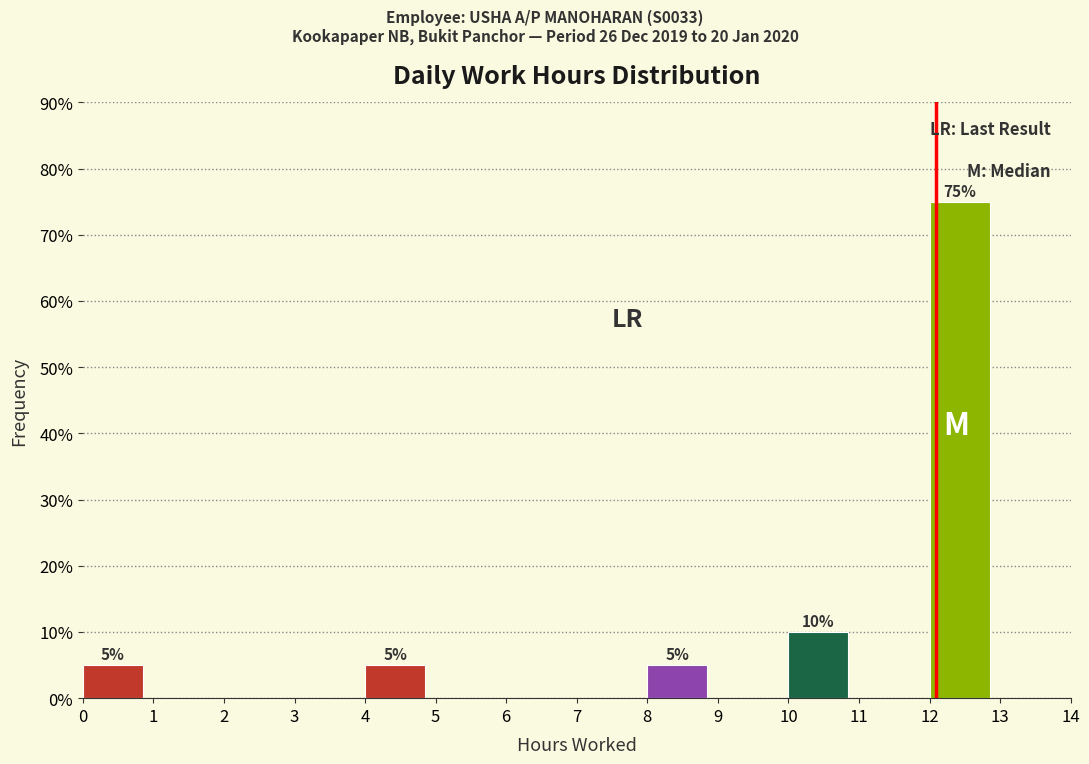

Over which range of the x-axis is the bar tallest?

12 to 13